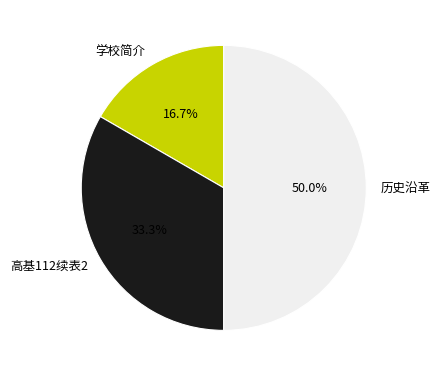

Between 高基112续表2 and 学校简介, which is larger?

高基112续表2